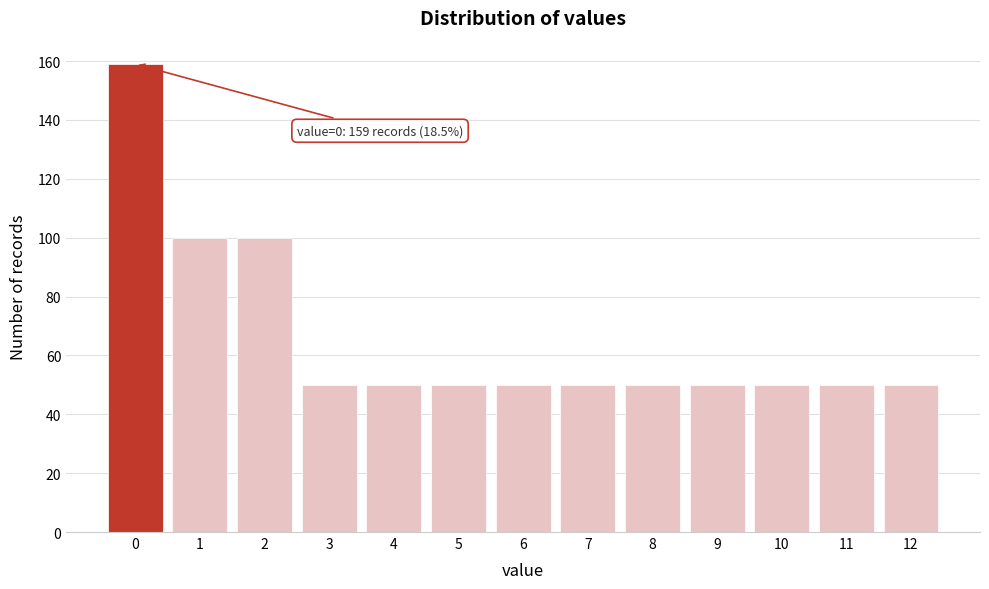

Reading left to right, what are all the values shown in this chart?

159	100	100	50	50	50	50	50	50	50	50	50	50